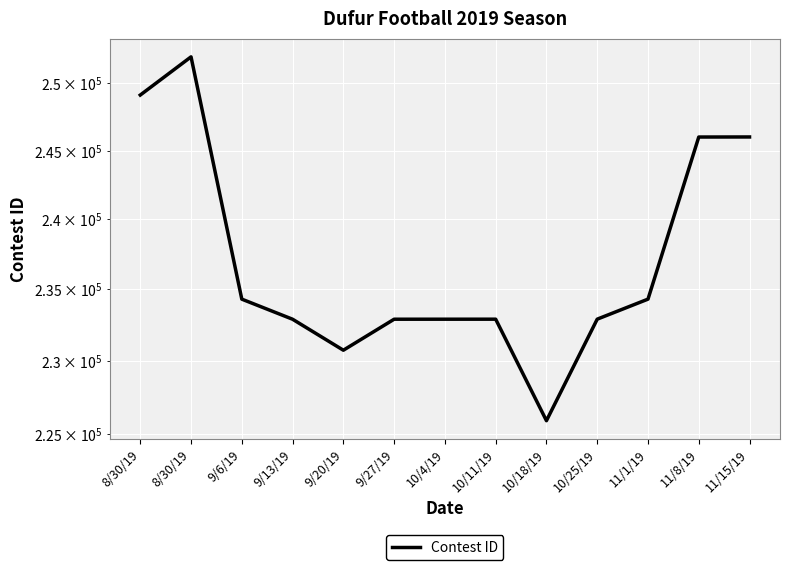

Rank the categories by value from highest to lowest.

8/30/19, 8/30/19, 11/15/19, 11/8/19, 11/1/19, 9/6/19, 10/25/19, 10/11/19, 10/4/19, 9/27/19, 9/13/19, 9/20/19, 10/18/19